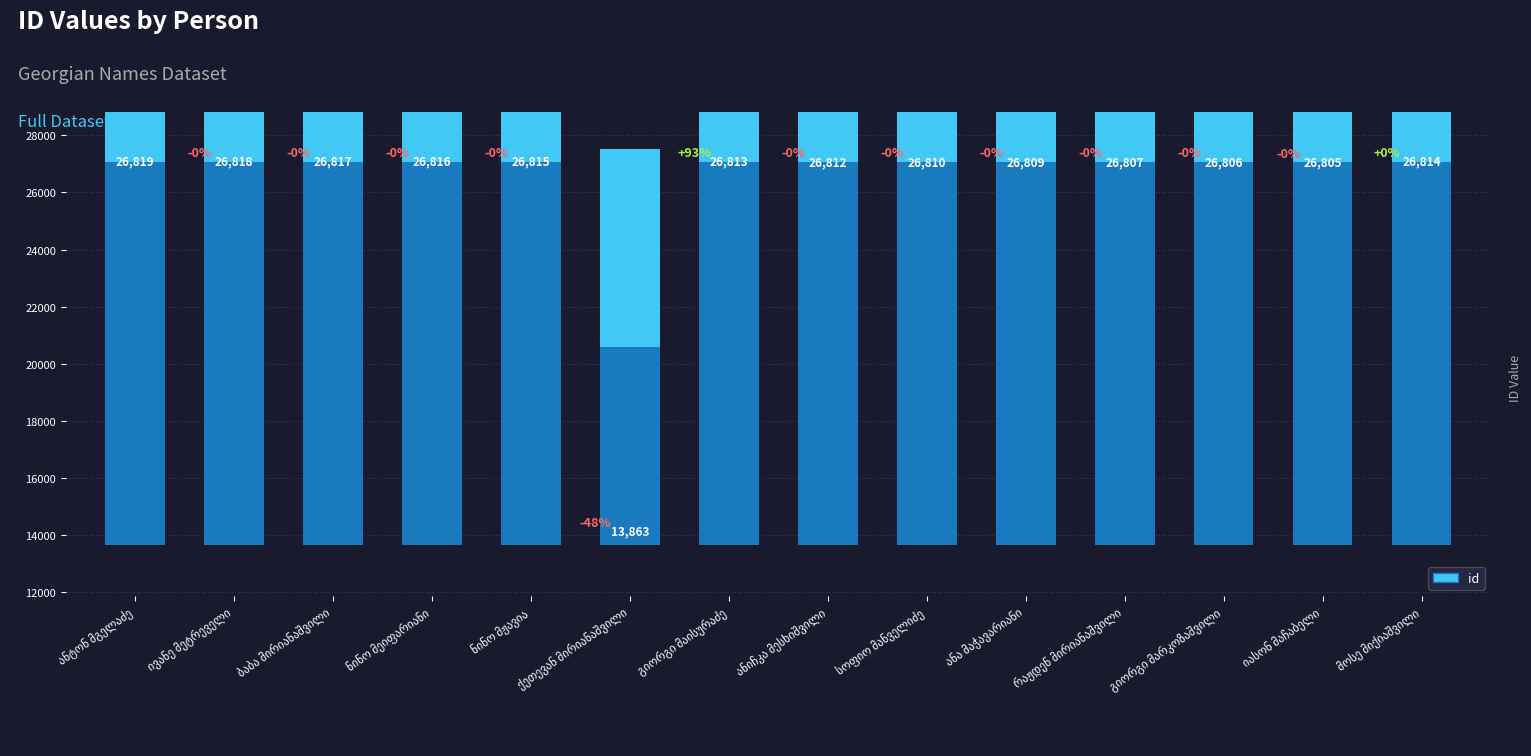

What is the label of the 7th bar from the right?

ანიჩკა მესხიშვილი